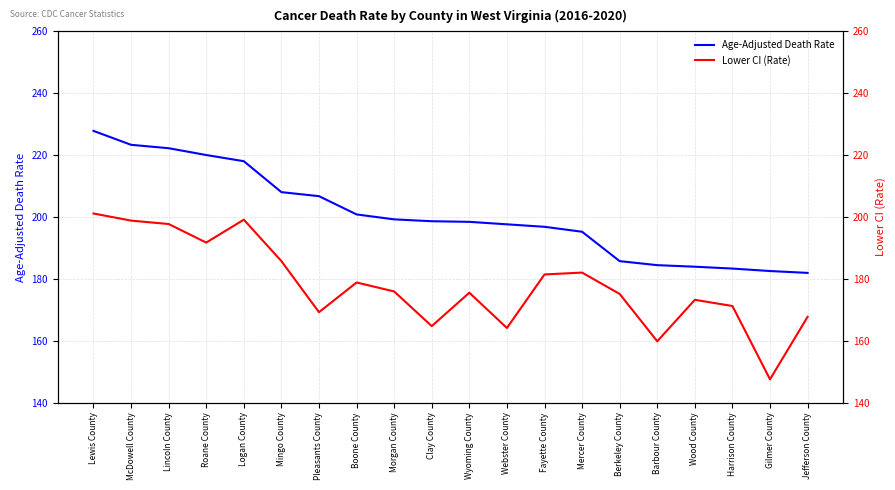

True or false: Age-Adjusted Death Rate and Lower CI (Rate) intersect in this chart.

False